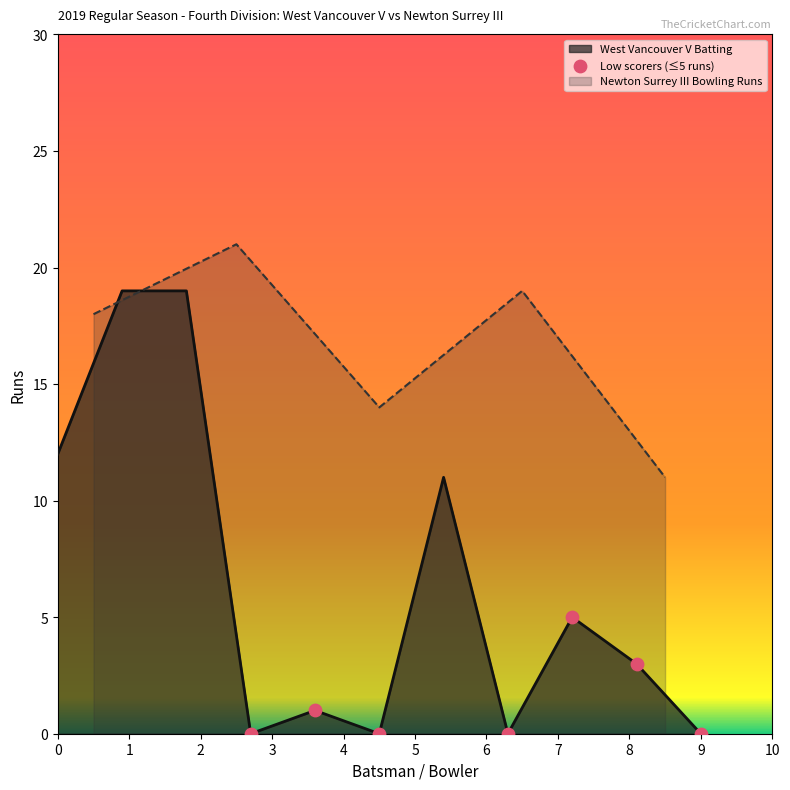

What is the maximum value for West Vancouver V Batting?

19